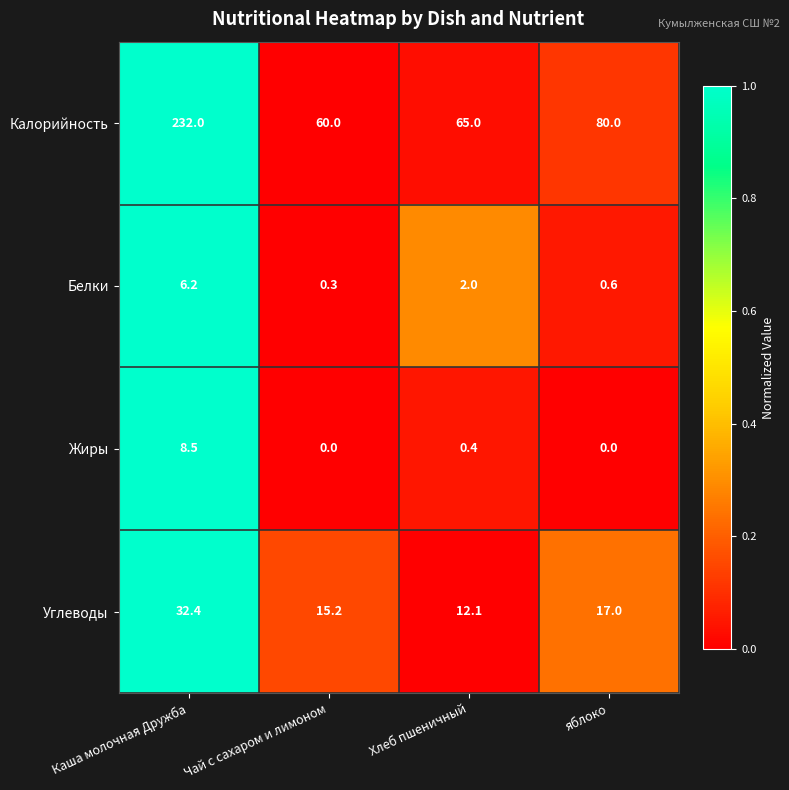

At which category is the sum across all series the highest?

Каша молочная Дружба